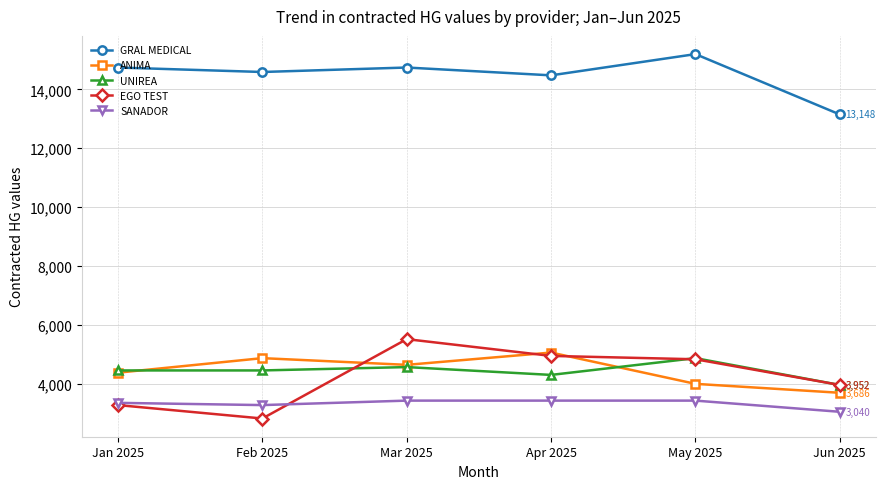

Between Feb 2025 and Mar 2025, which series saw the biggest shift?

EGO TEST